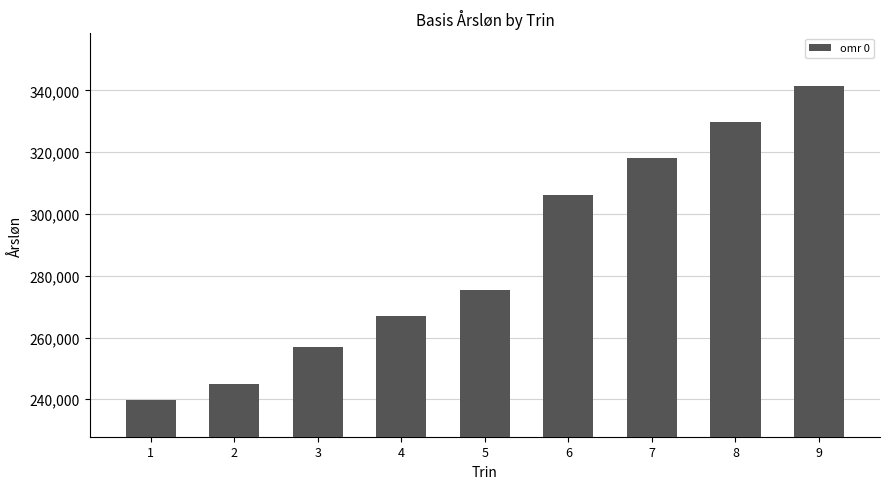

What is the approximate value at 3, to the nearest 50?

256950